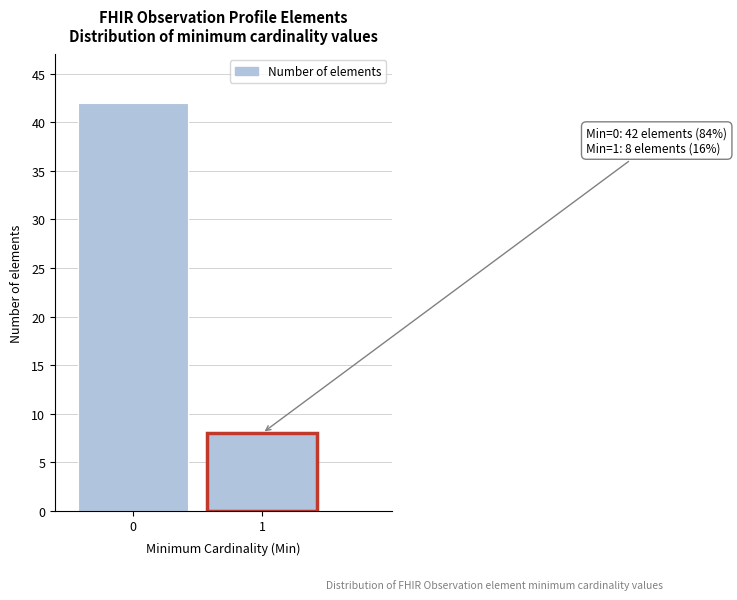

Reading right to left, what are all the values shown in this chart?

1=8	0=42